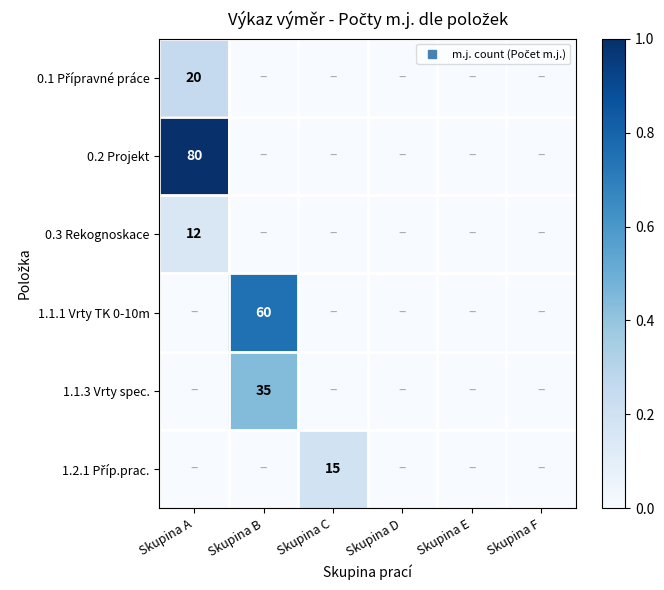

Rank the categories by 0.3 Rekognoskace value from lowest to highest.

Skupina B, Skupina C, Skupina D, Skupina E, Skupina F, Skupina A